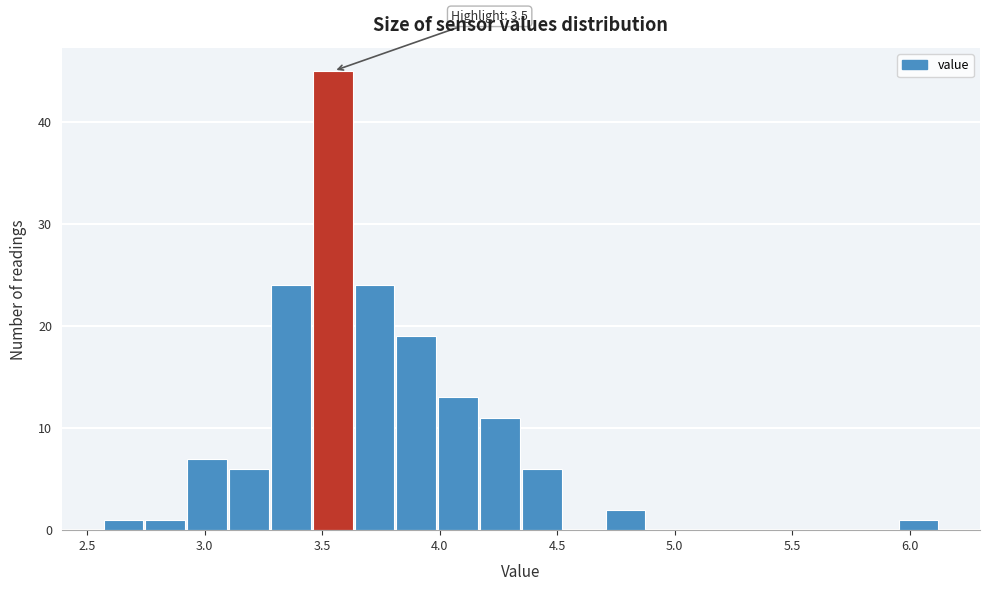

Around what value on the x-axis is the tallest bar? Give the approximate position of its centre, as read against the axis.

3.55